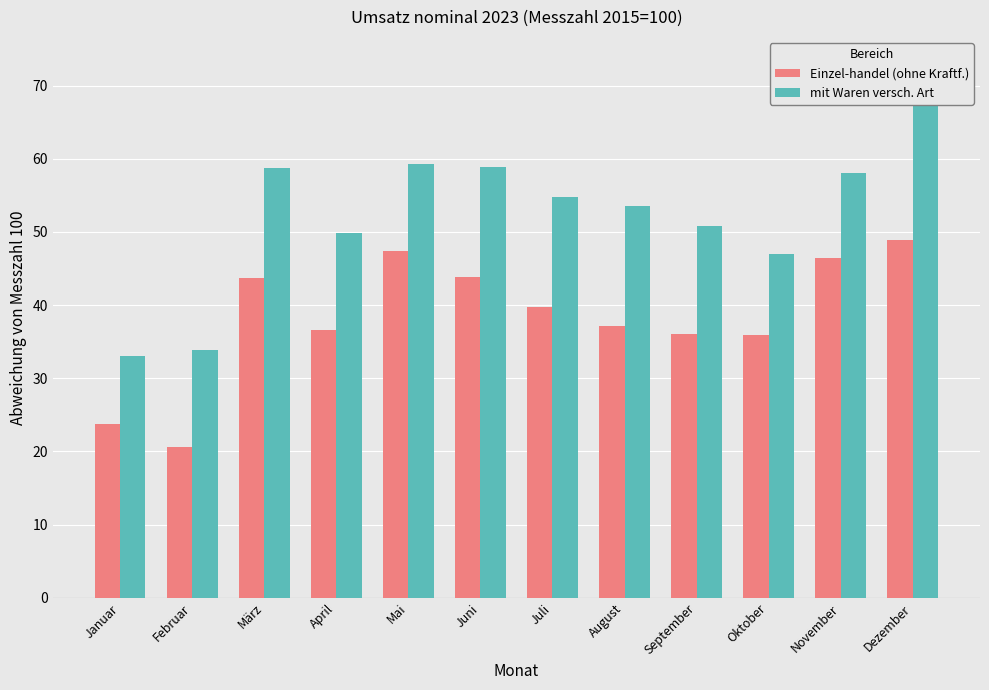

What position from the left is Dezember?

12